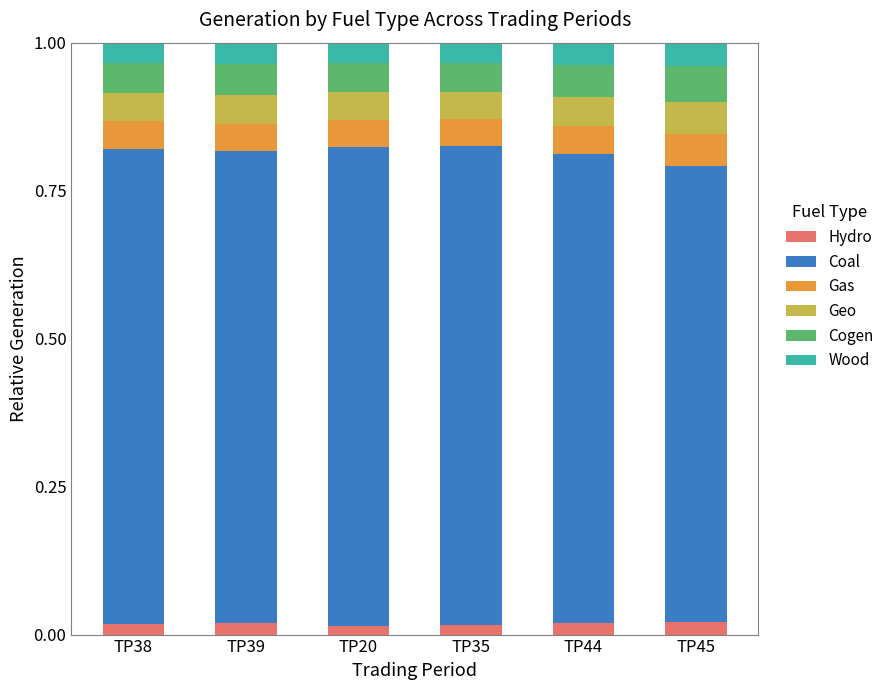

Count the Hydro values in the range 0 to 1.

6